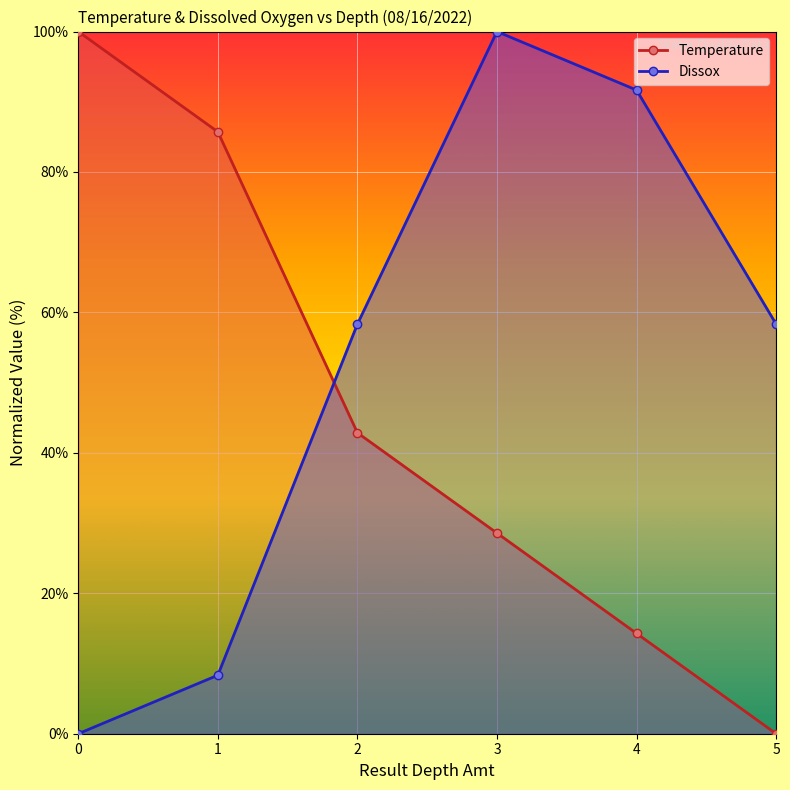

Reading left to right, extract all data points from this chart.

Temperature: 100.0	85.7	42.9	28.6	14.3	0.0
Dissox: 0.0	8.3	58.3	100.0	91.7	58.3